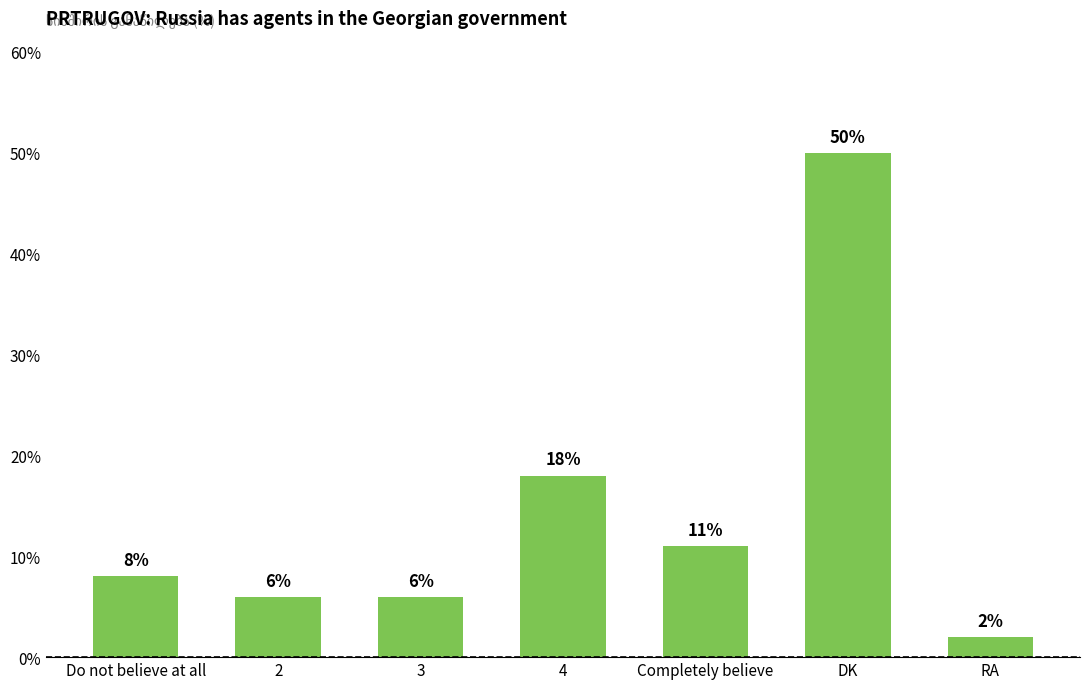

At which label is the value closest to 26?

4